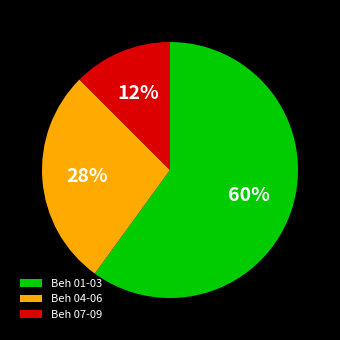

Which has a higher value, Beh 04-06 or Beh 01-03?

Beh 01-03